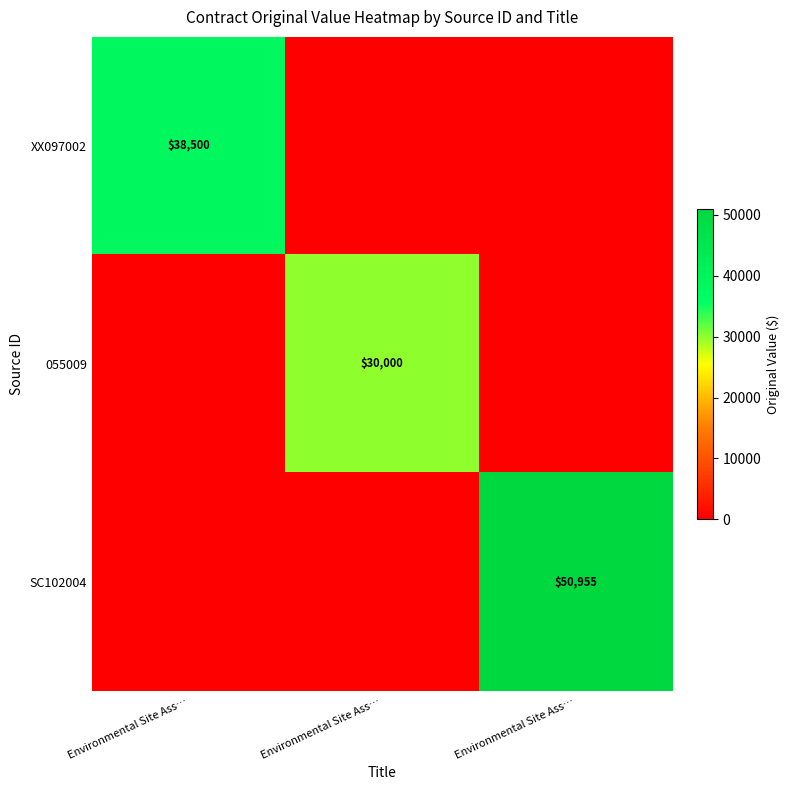

List the series in order of their peak value, highest first.

SC102004, XX097002, 055009